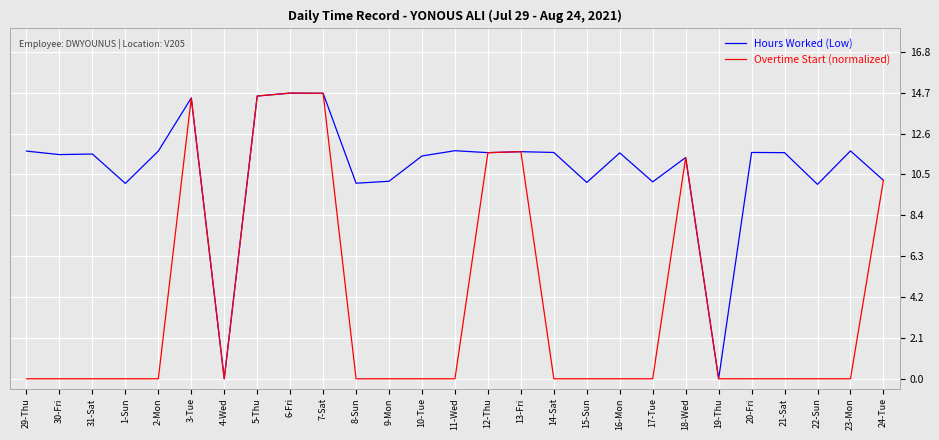

What is the spread (max minus min) of values at 22-Sun?

10.0